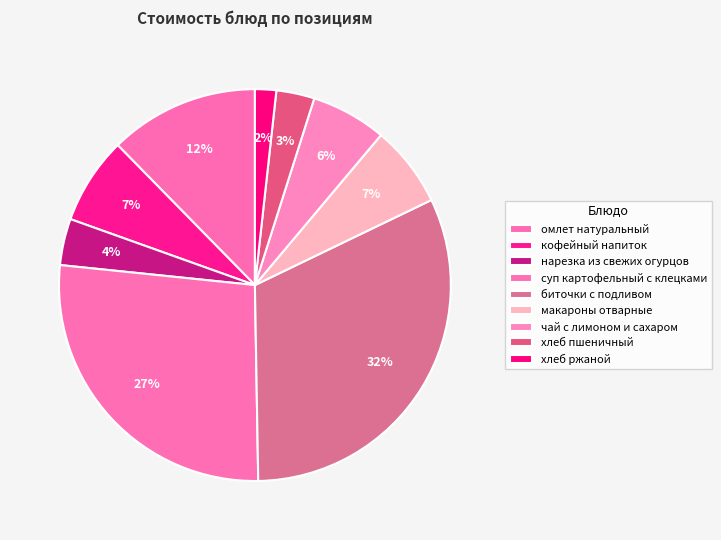

Does хлеб ржаной represent more than half of the total?

No